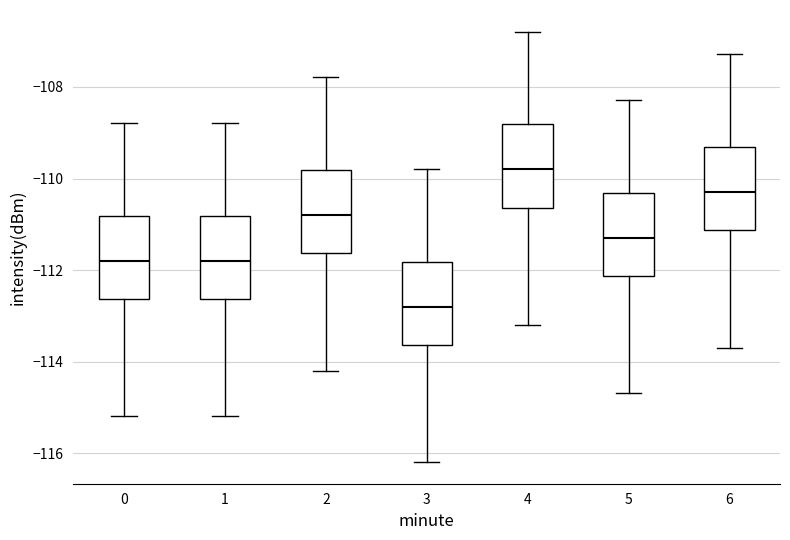

Which box has the highest median line?

4